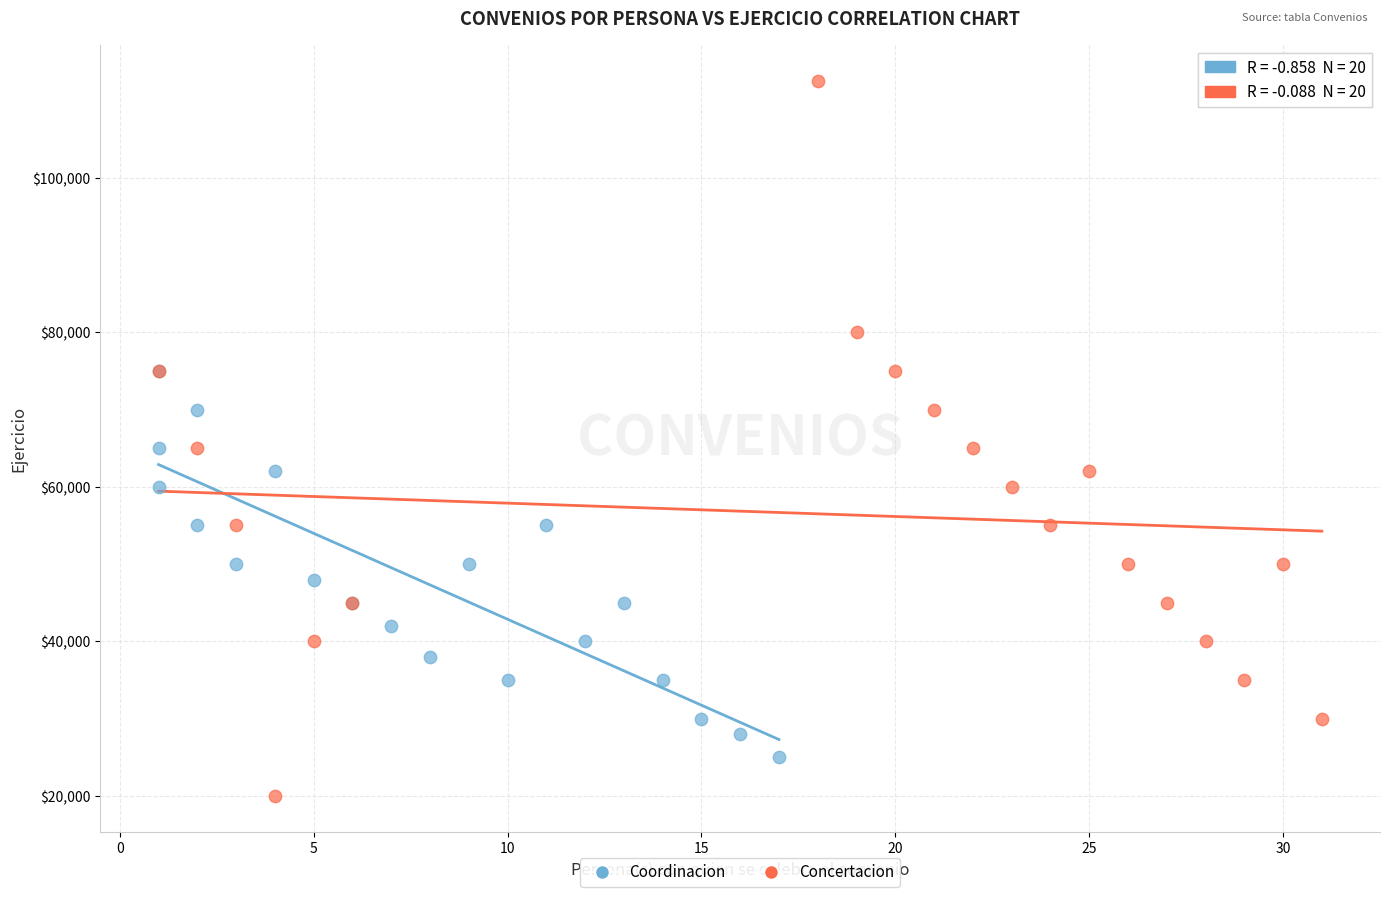

Which series reaches the minimum Y coordinate?

Concertacion